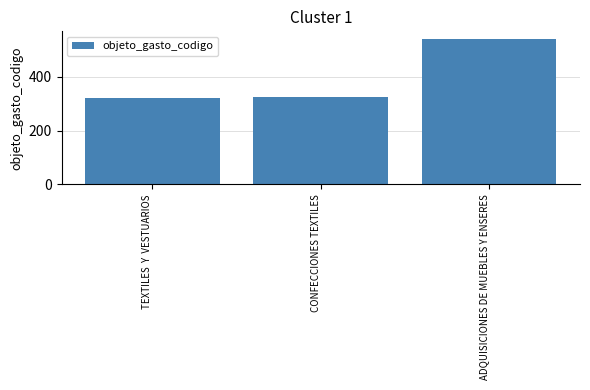

What is the sum of all values?

1184